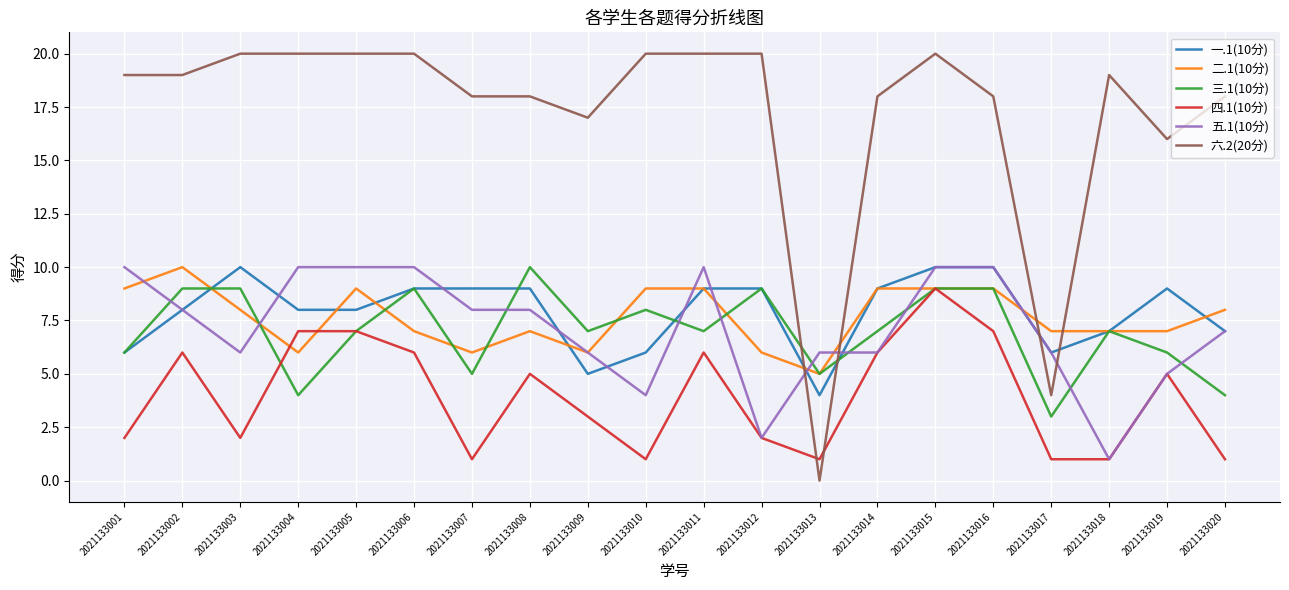

What is the difference between the highest and lowest values at 2021133001?

17